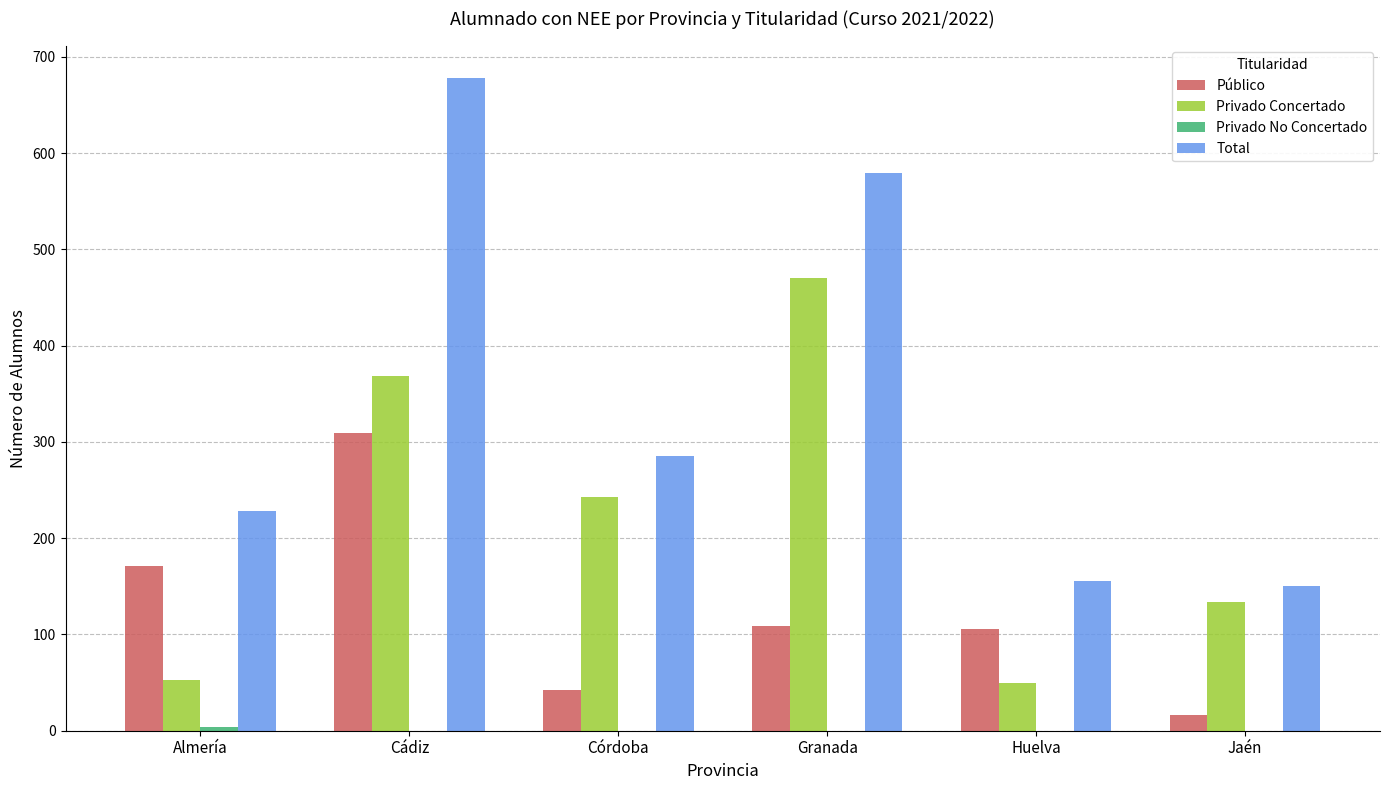

How many groups of bars are there?

6